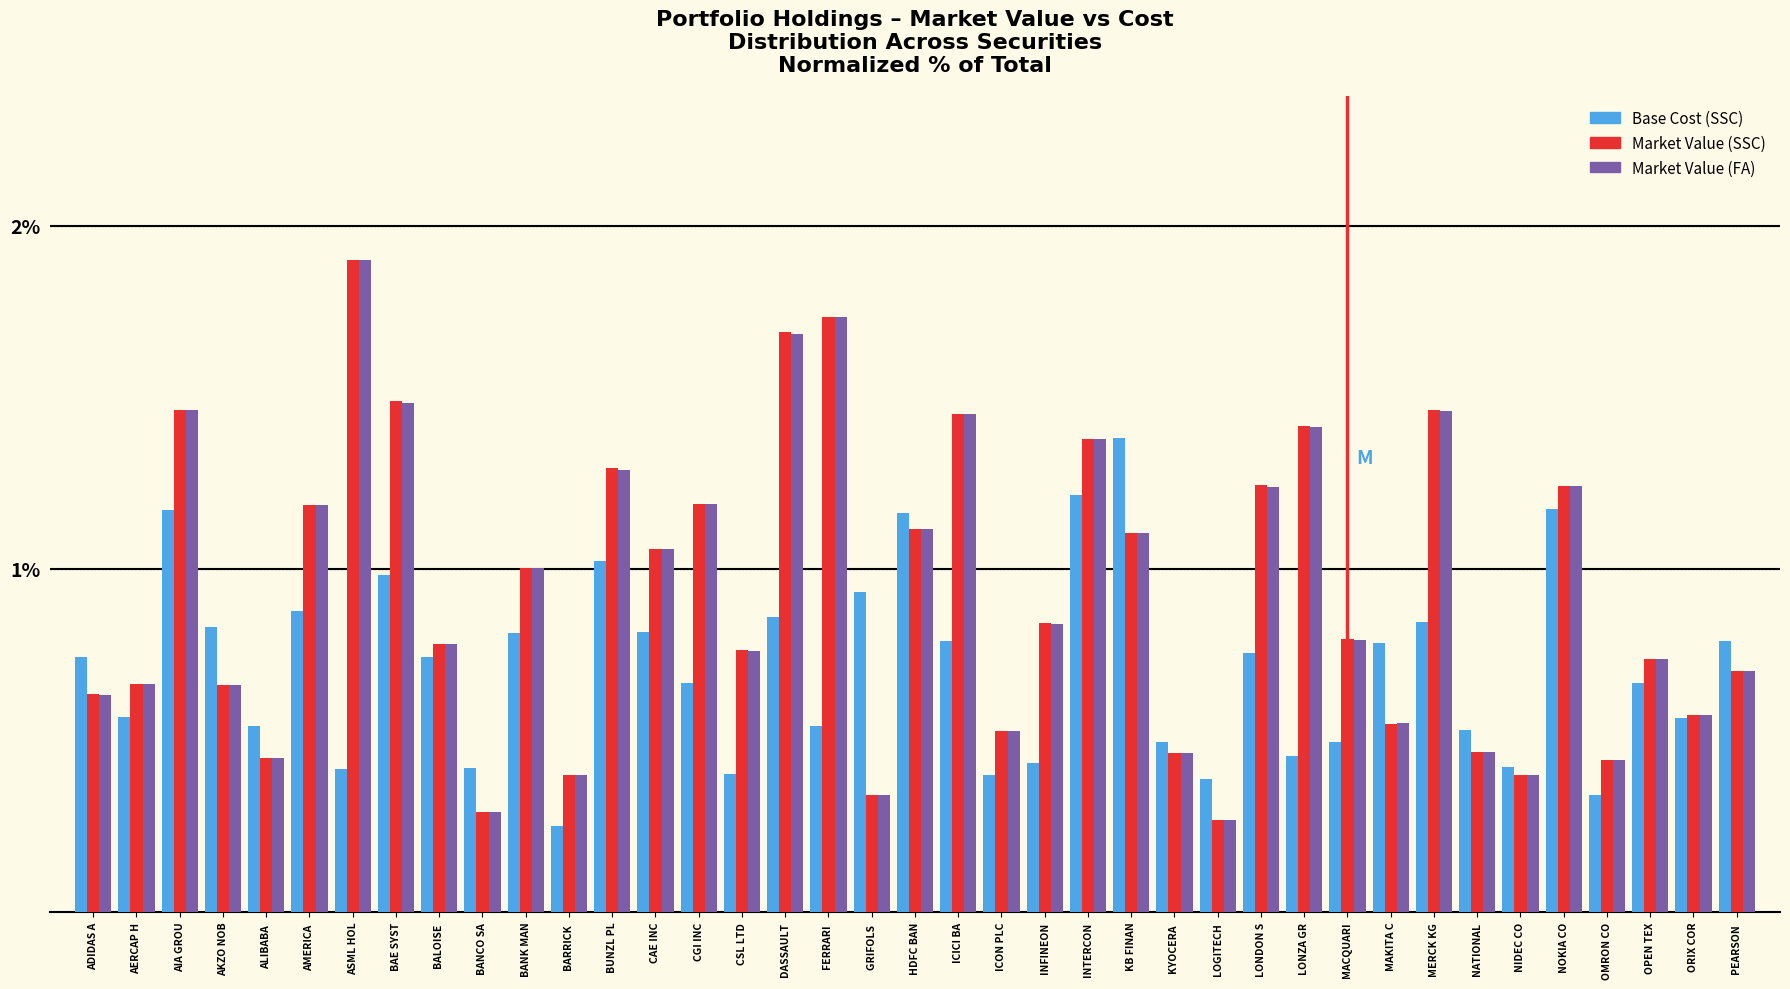

The Base Cost (SSC) series shows 0.5 at OMRON CO. True or false?

False